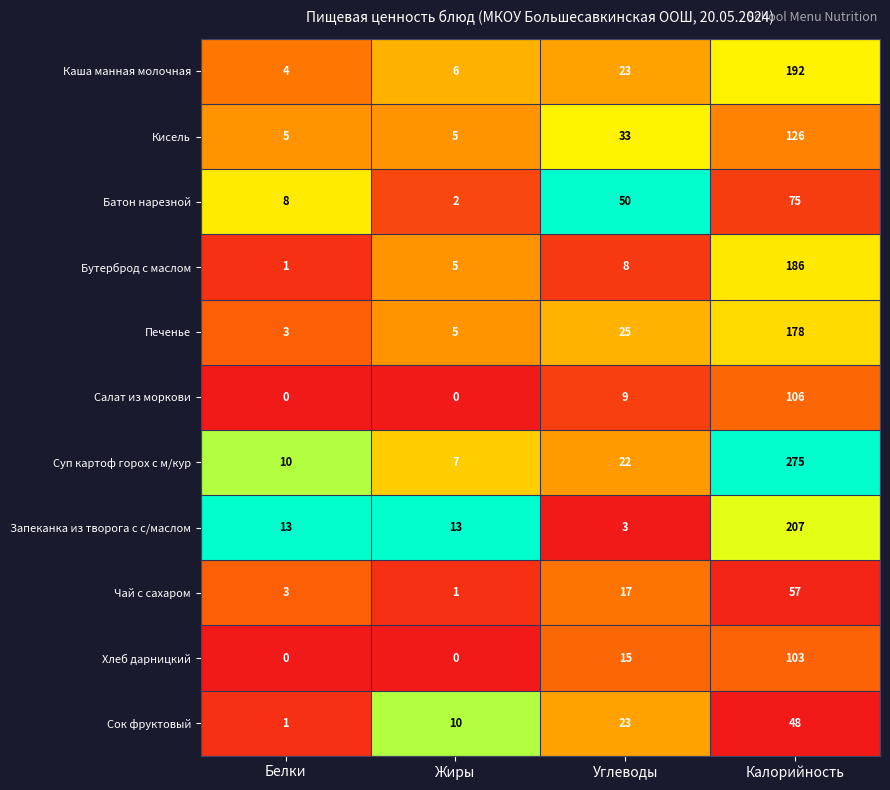

What is the difference between the highest and lowest values at Углеводы?

47